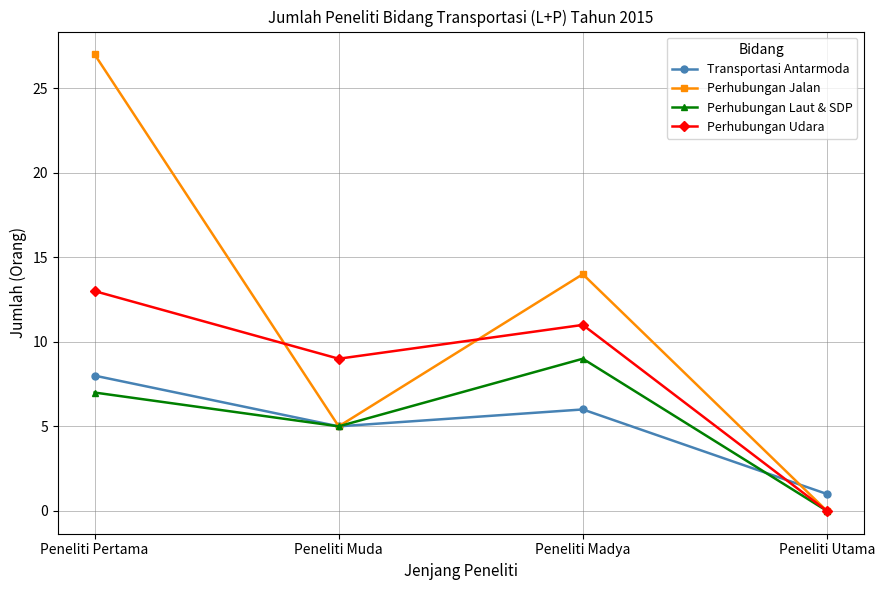

Is it true that Perhubungan Udara equals 19 at Peneliti Madya?

False